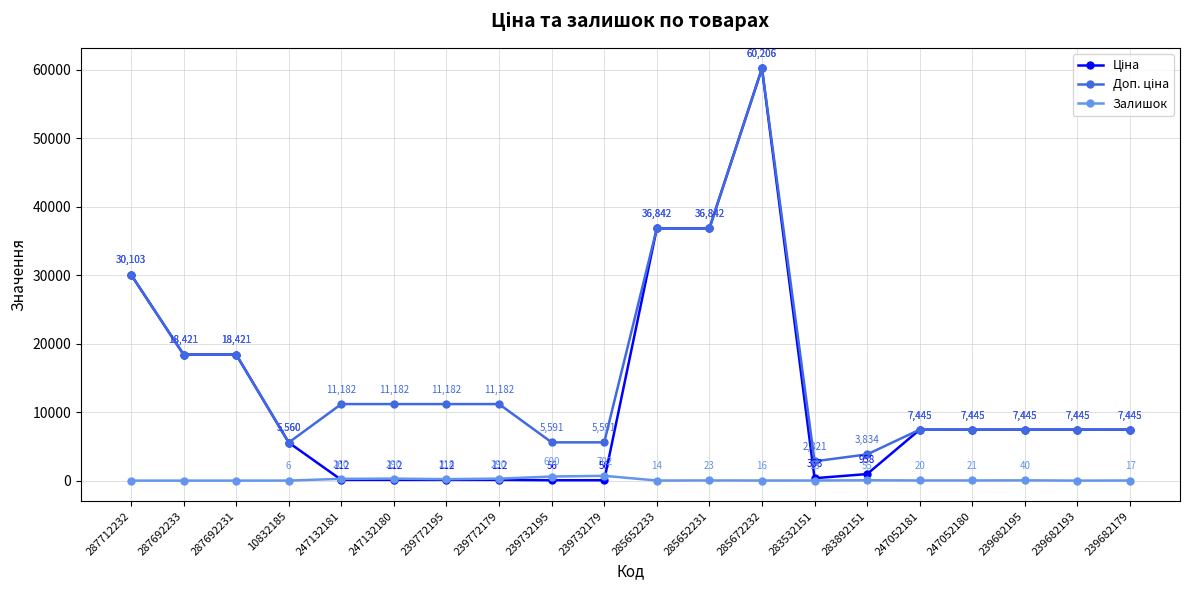

What is the label of the 20th point from the right?

287712232